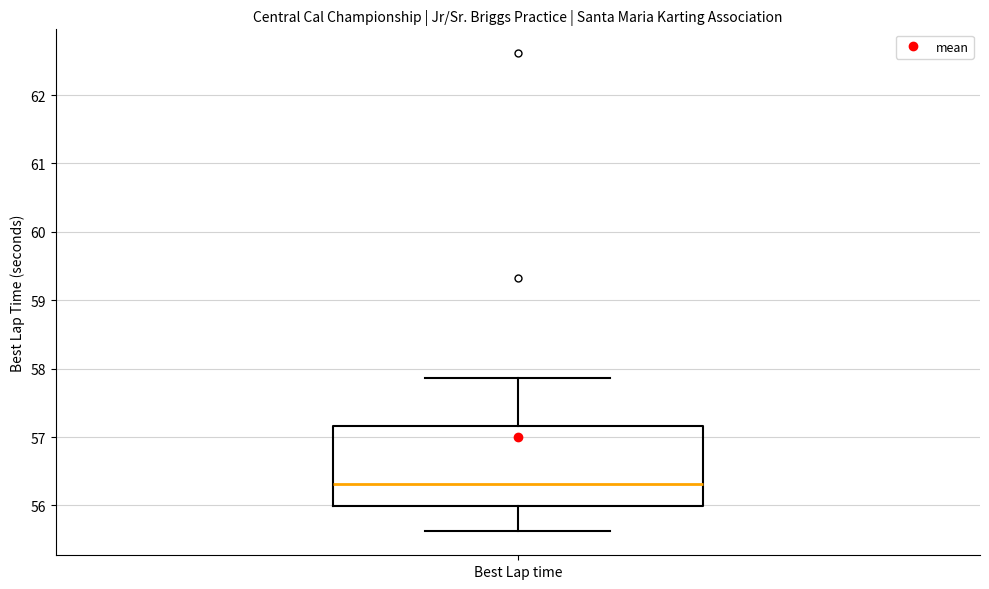

Where is the lower edge of the box for Best Lap time on the y-axis? The values are not printed on the chart, so give them approximately, as read against the axis.

56.0